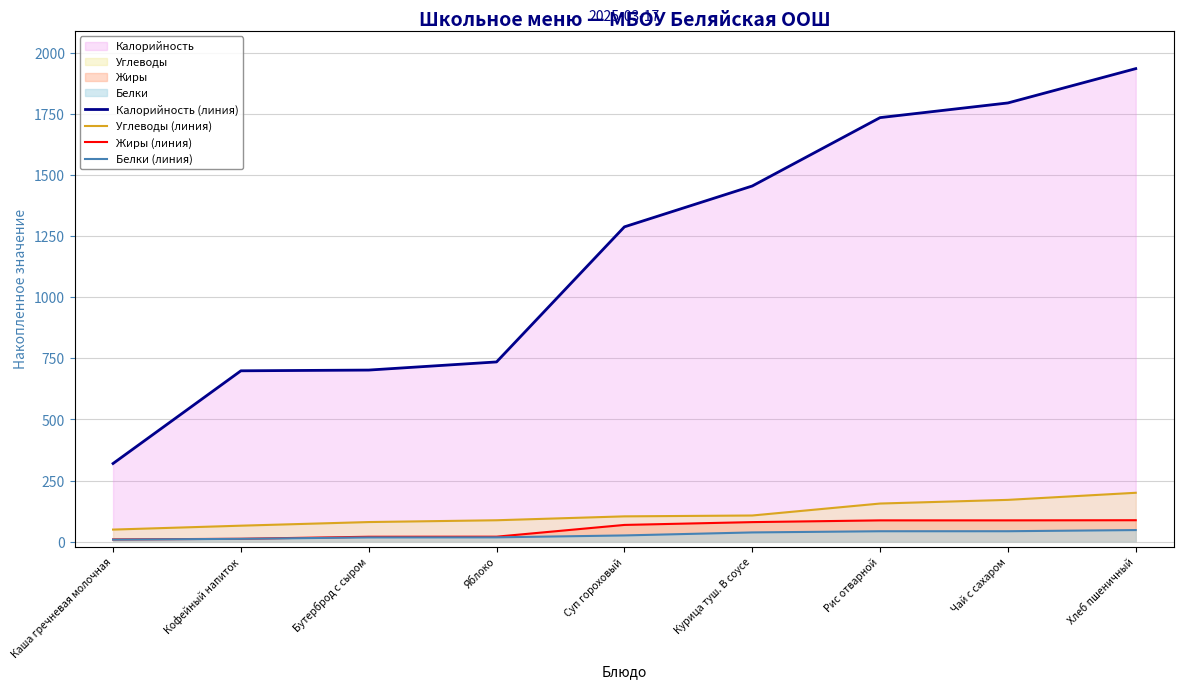

The value of Калорийность (линия) at Бутерброд с сыром is 702.0. True or false?

True